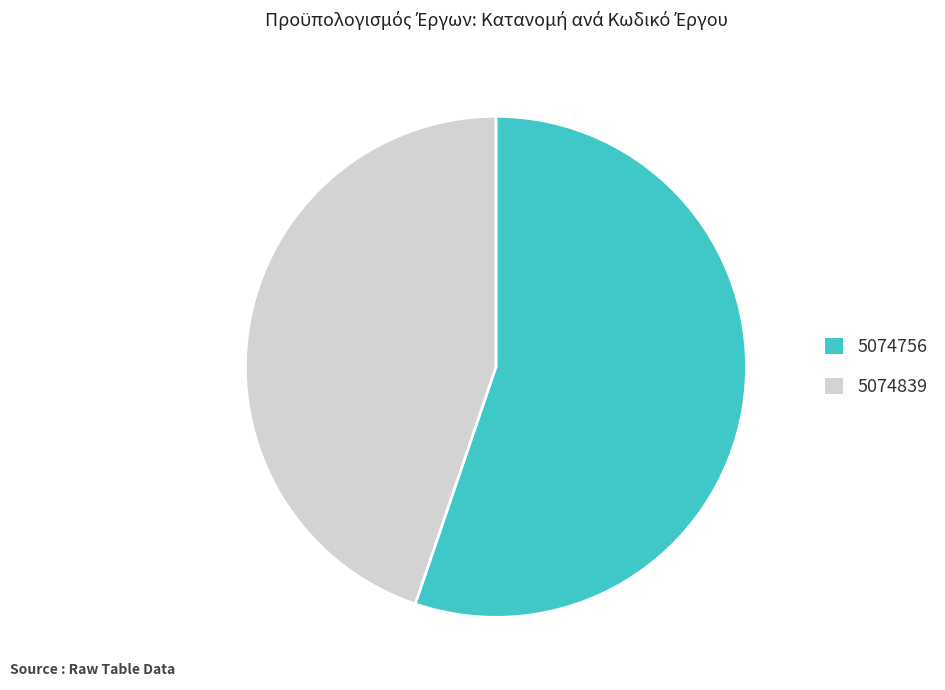

How many segments does this pie chart have?

2